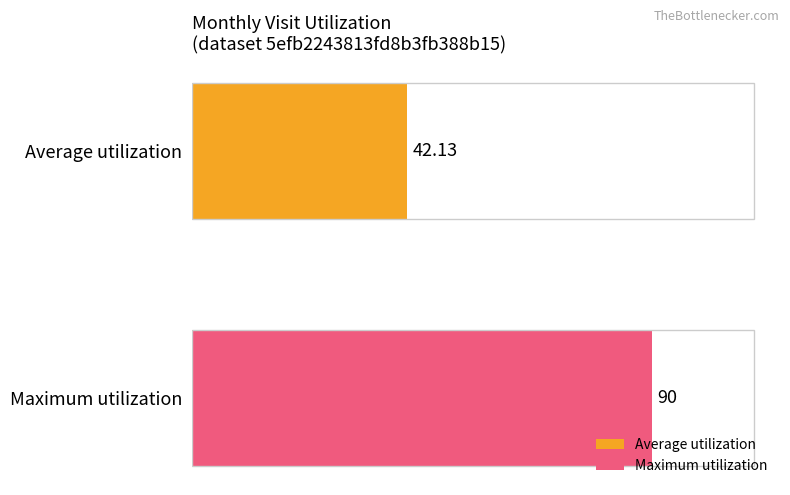

Which series has the largest range (max minus min)?

Average utilization